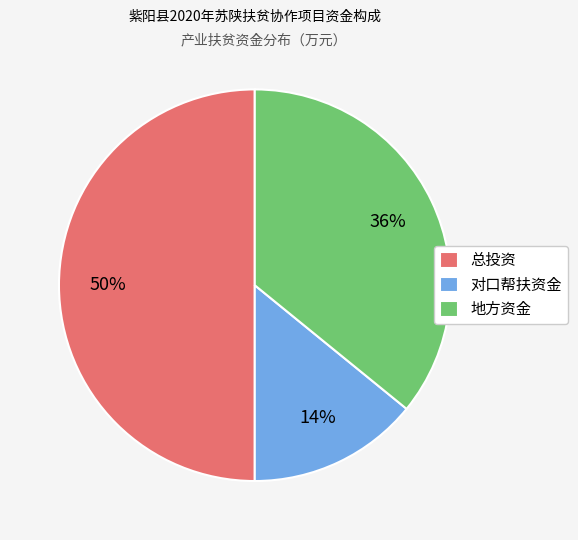

How many segments does this pie chart have?

3